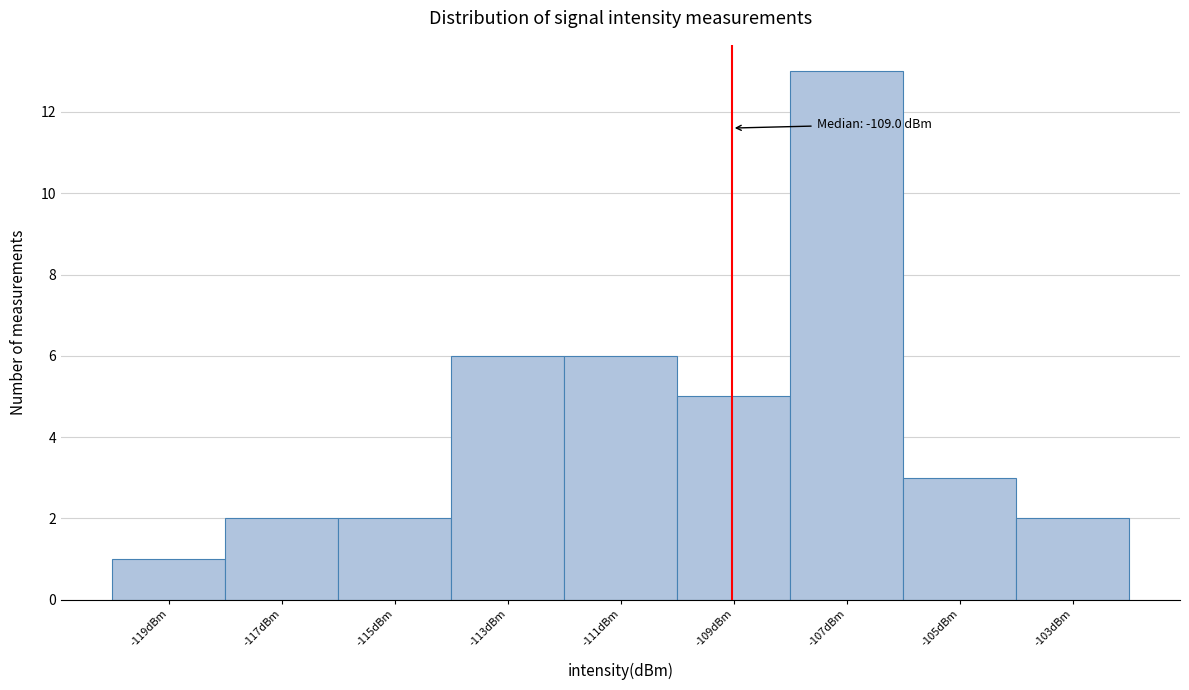

Over which range of the x-axis is the bar tallest?

-108 to -106